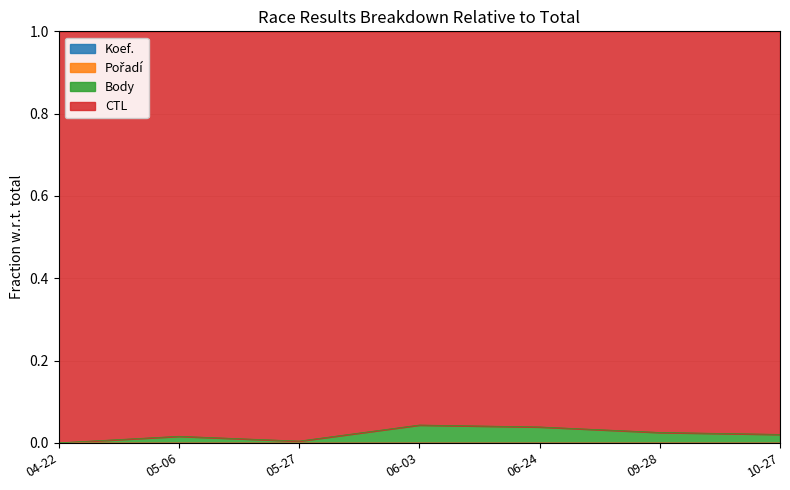

Does the chart have visible grid lines?

Yes